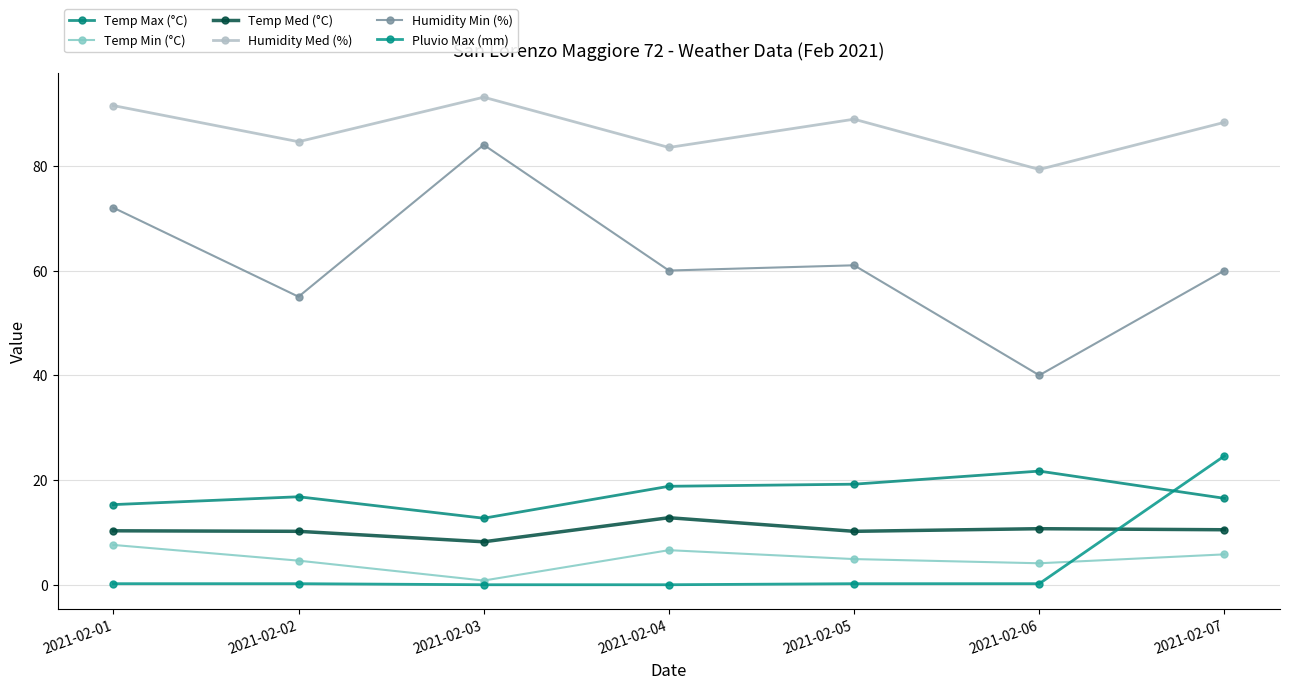

What is the average value of the Pluvio Max (mm) series?

3.6